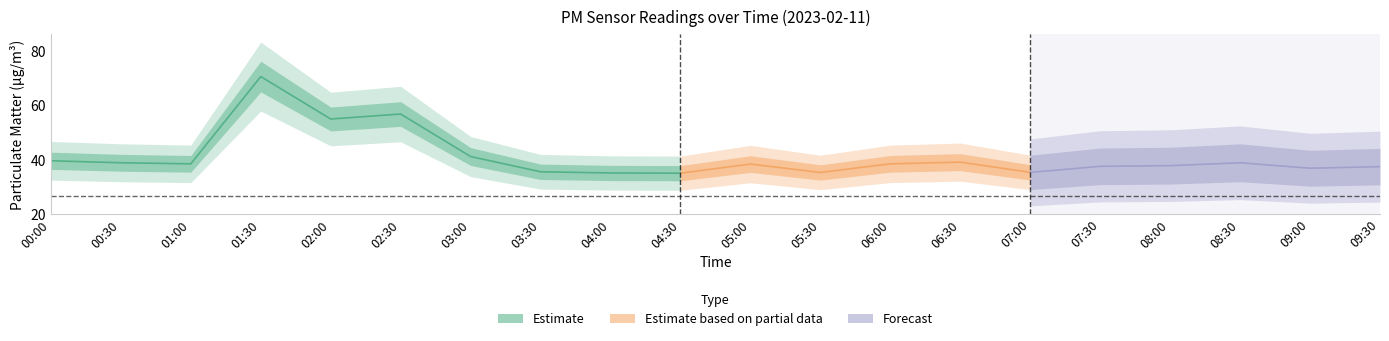

At which label does P2 first exceed 25?

00:00